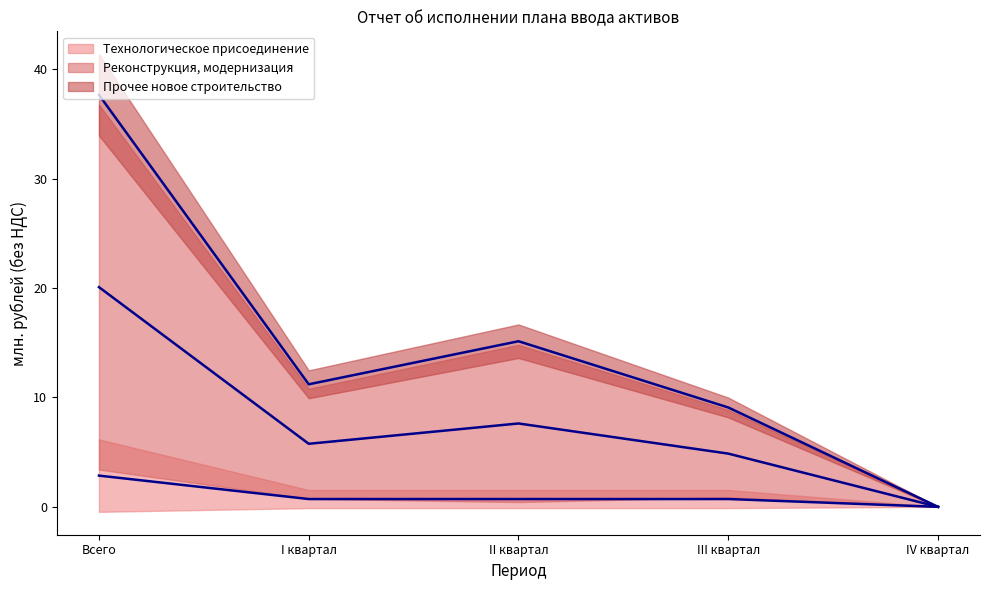

What is the label of the 2nd point from the left?

I квартал